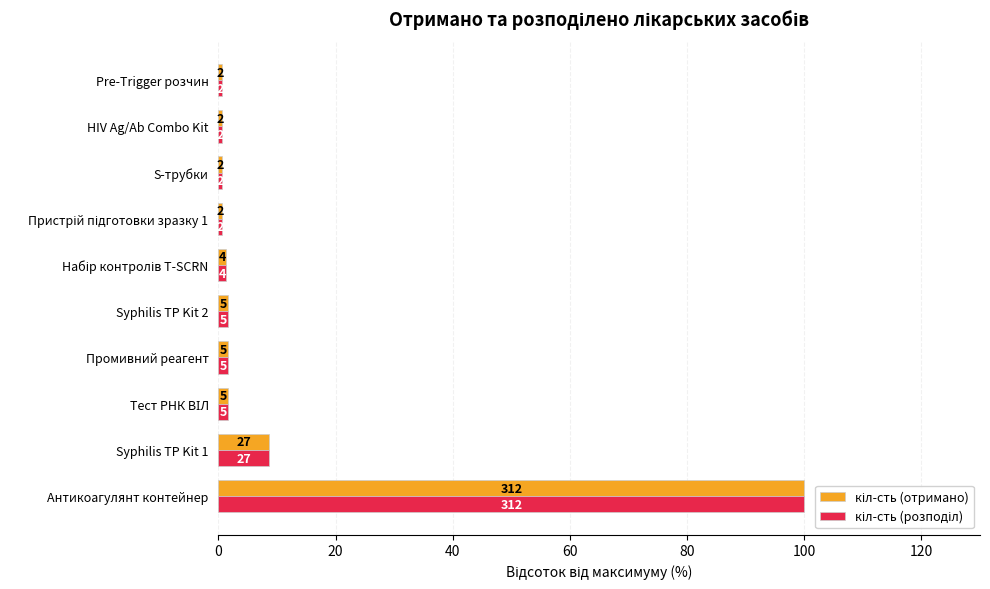

How many categories are shown in the chart?

10